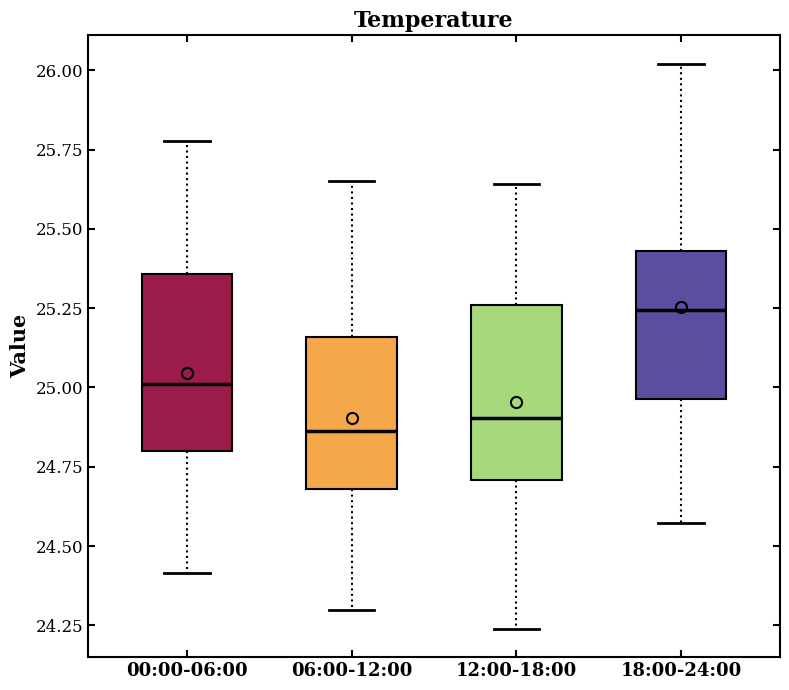

Reading left to right, transcribe this box plot: for each box, give where its median line is, the range the box spans, and where its two whiskers end, as read against the y-axis. The values are not printed on the chart, so give them approximately, as read against the axis.

00:00-06:00: median 25.00, box 24.80 to 25.35, whiskers 24.40 to 25.80
06:00-12:00: median 24.85, box 24.70 to 25.15, whiskers 24.30 to 25.65
12:00-18:00: median 24.90, box 24.70 to 25.25, whiskers 24.25 to 25.65
18:00-24:00: median 25.25, box 24.95 to 25.45, whiskers 24.55 to 26.00